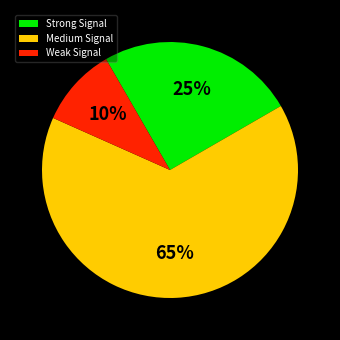

Approximately how many times larger is the value at Strong Signal compared to Medium Signal?

0.4